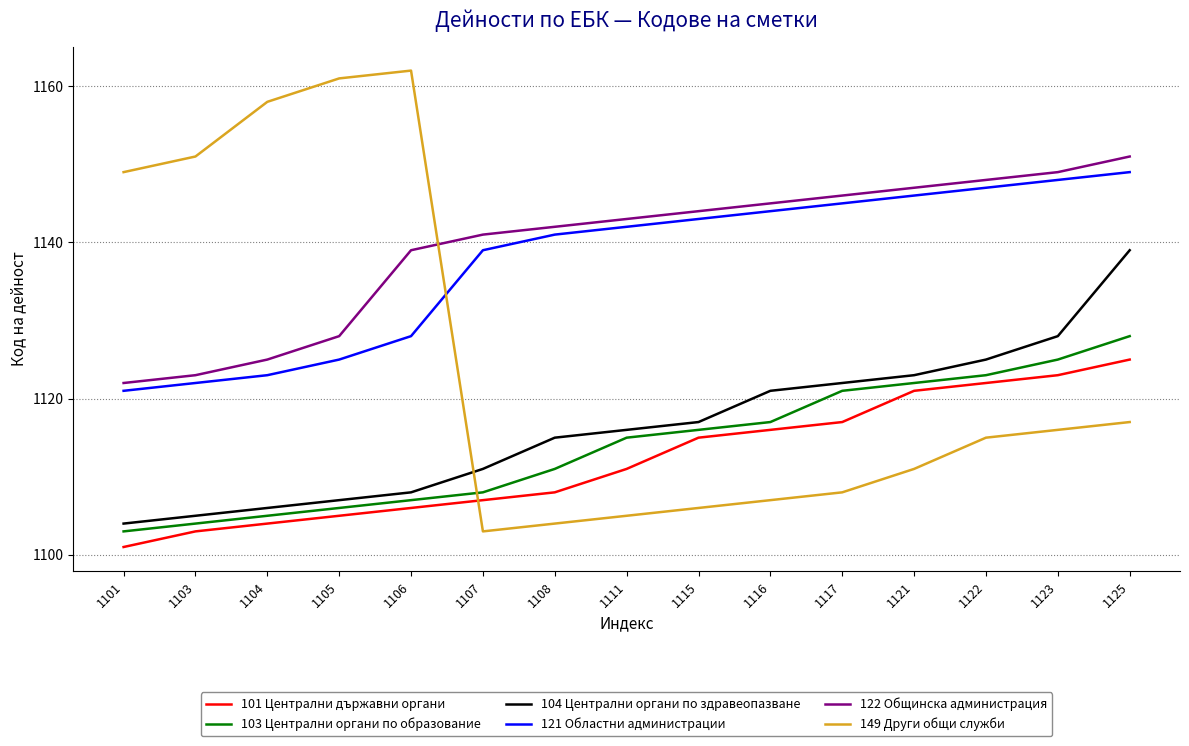

What is the difference between the 104 Централни органи по здравеопазване values at 1106 and 1103?

3